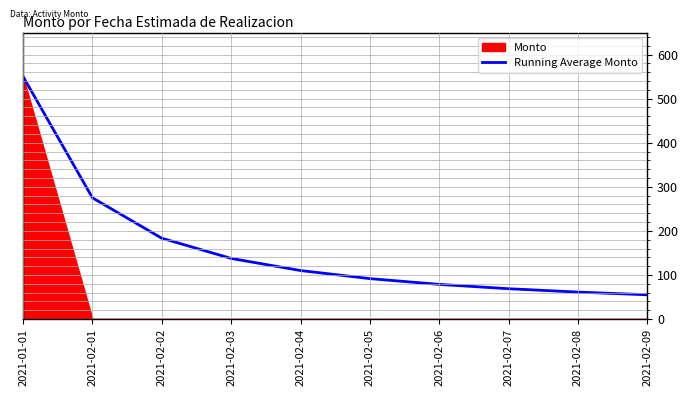

Which label corresponds to the largest value in the chart?

2021-01-01